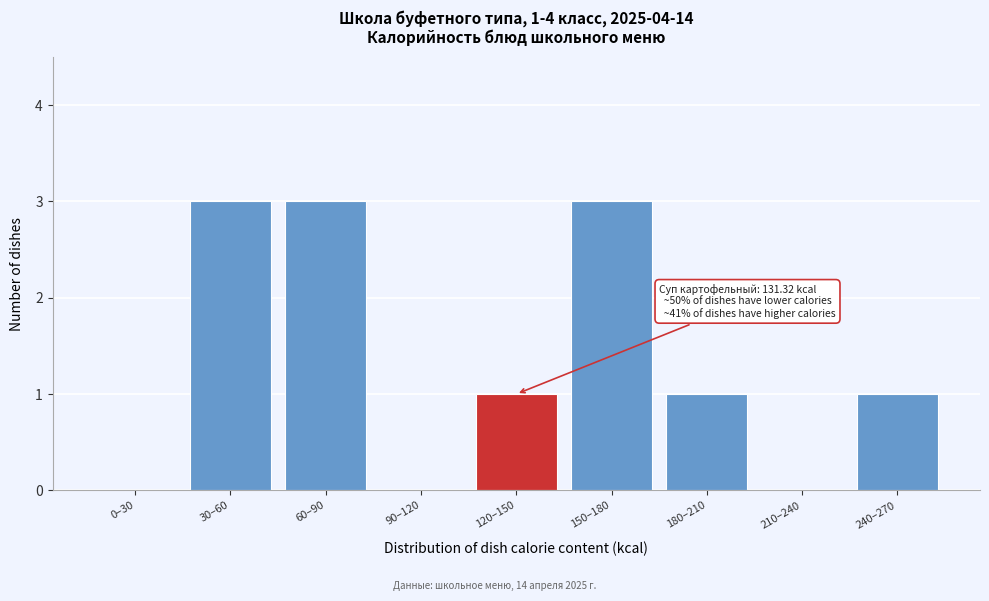

Reading right to left, transcribe all the data shown in this chart.

240–270=1	210–240=0	180–210=1	150–180=3	120–150=1	90–120=0	60–90=3	30–60=3	0–30=0